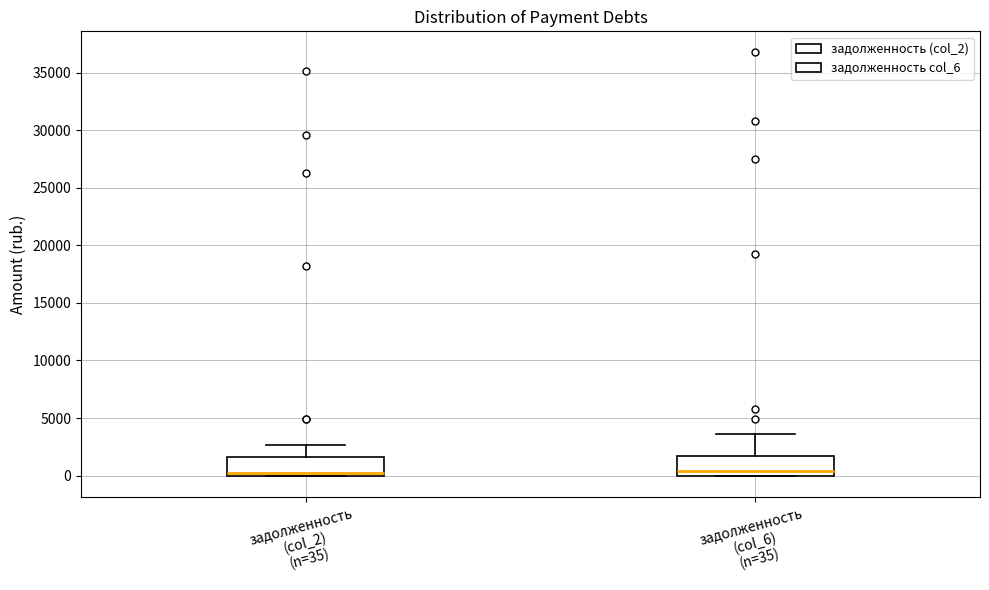

Where is the lower edge of the box for задолженность (col_2) (n=35) on the y-axis? The values are not printed on the chart, so give them approximately, as read against the axis.

0